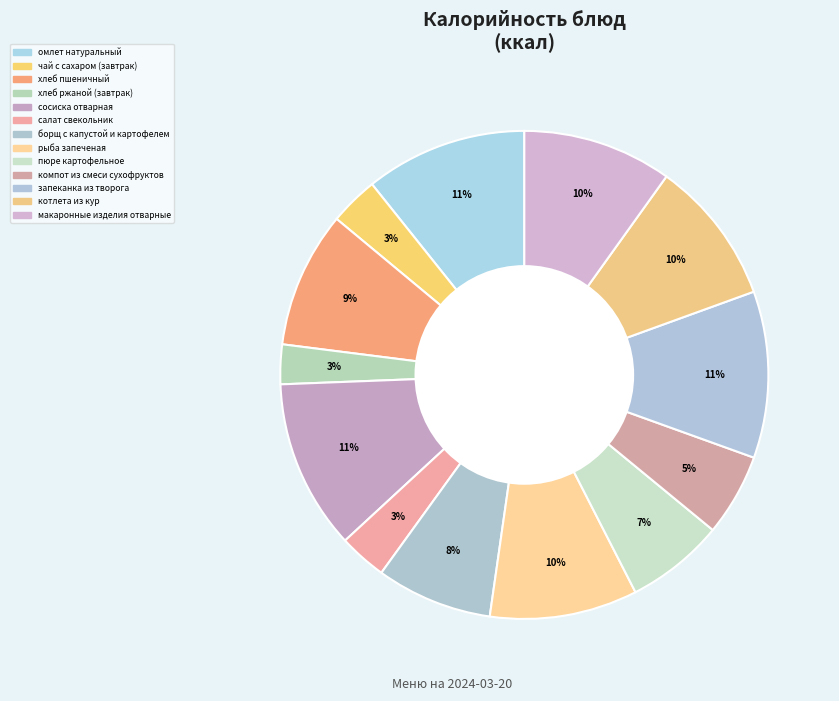

What is the ratio of the value at чай с сахаром (завтрак) to the value at хлеб ржаной (завтрак)?

1.2